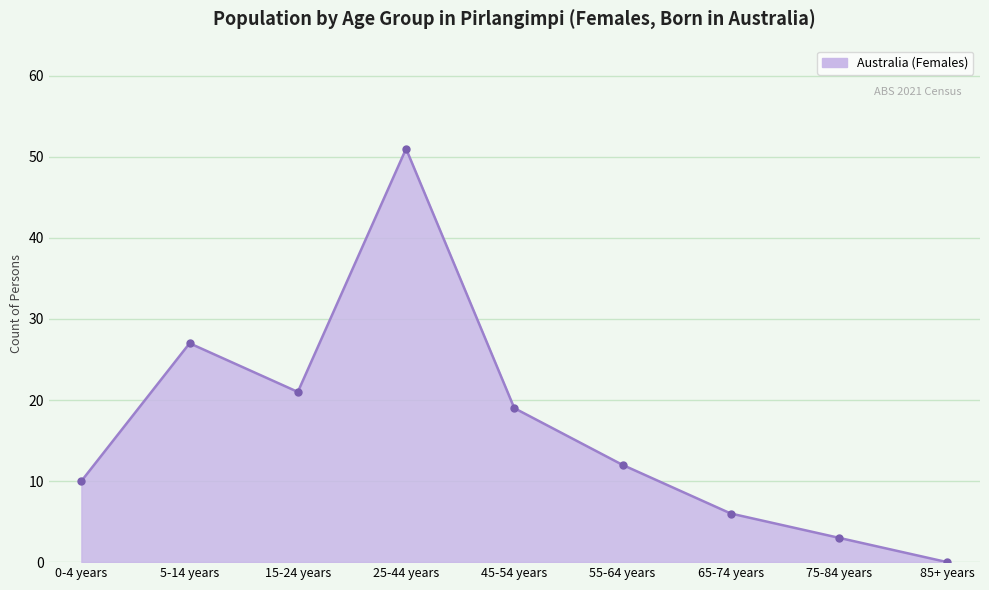

Which category has the highest value across all series?

25-44 years